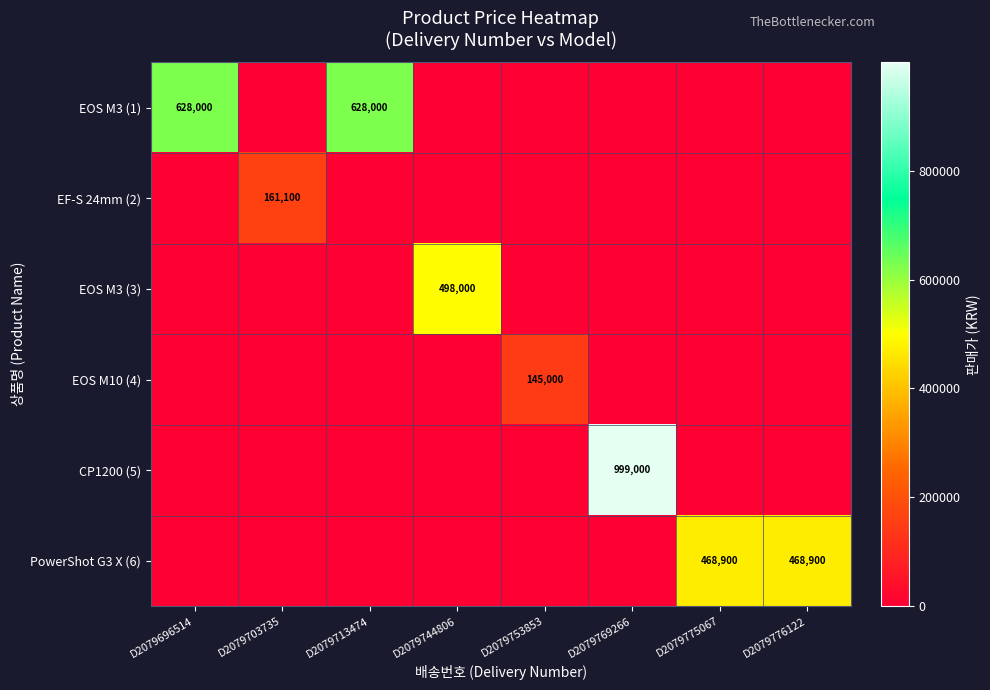

True or false: PowerShot G3 X (6) has a value of 318338 at D2079775067.

False